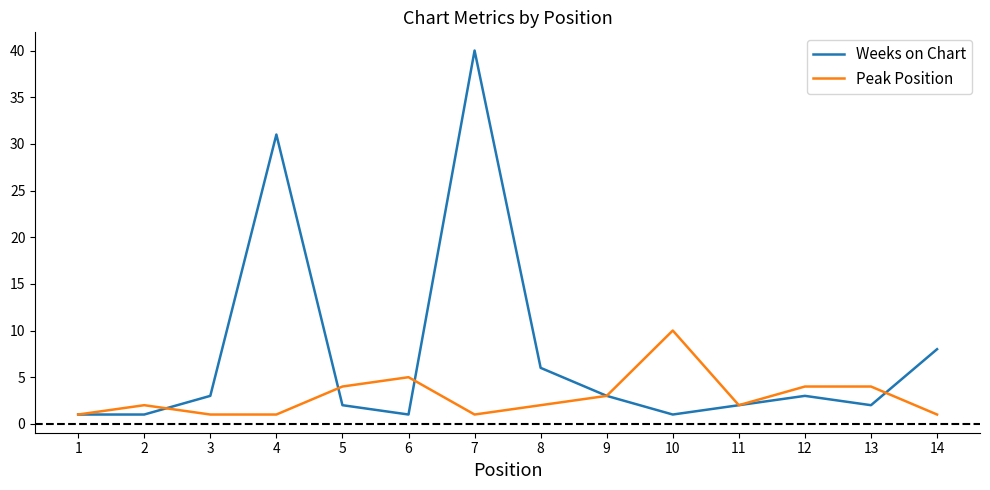

Is the value of Peak Position at 8 greater than the value of Weeks on Chart at 6?

Yes